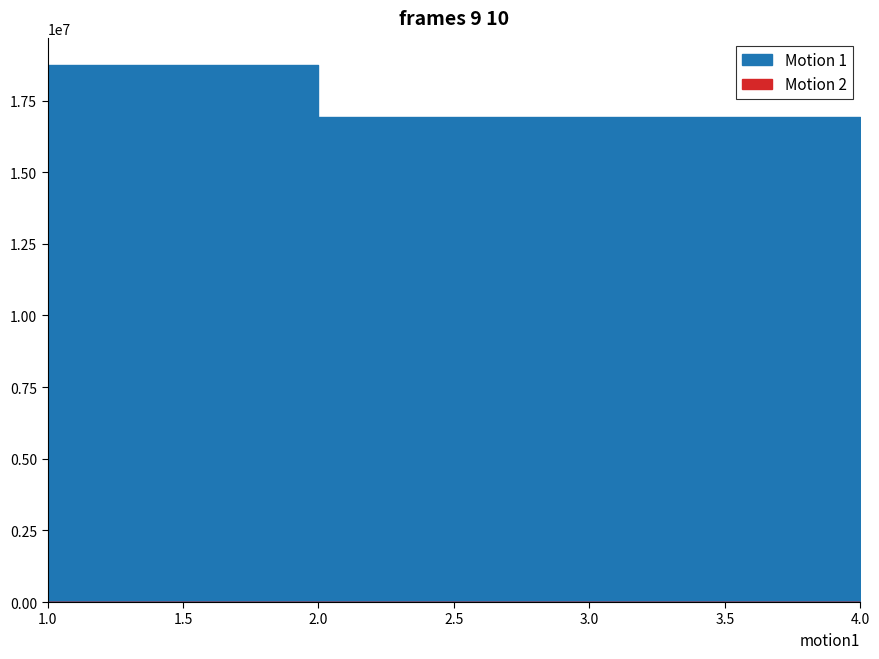

True or false: Motion 1 and Motion 2 cross at least once.

False